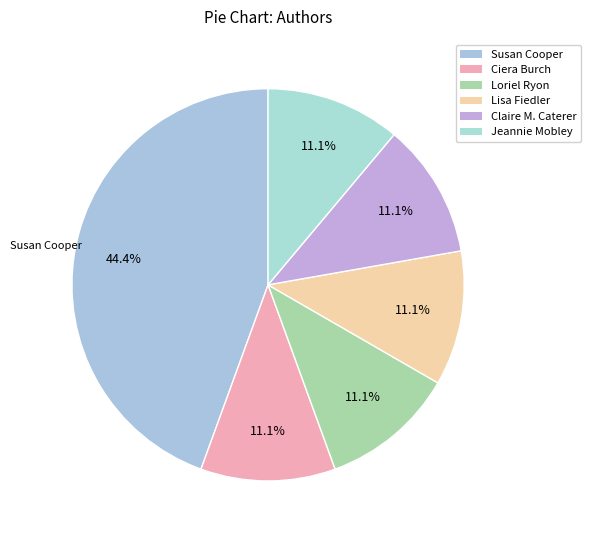

How many slices are in this pie chart?

6